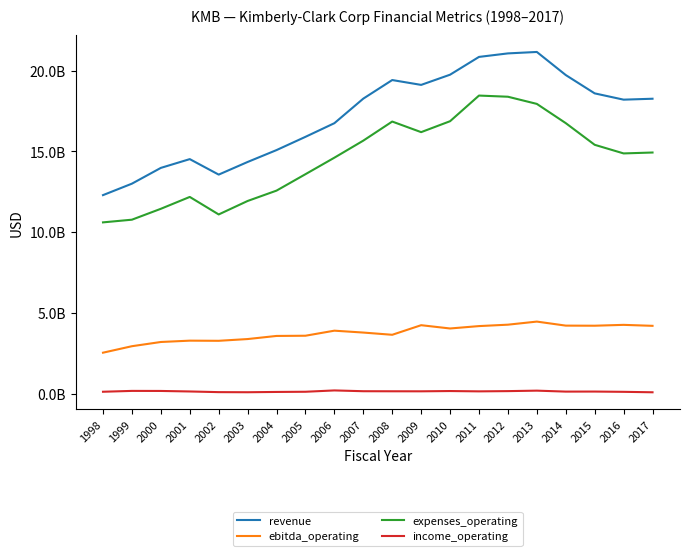

Does the chart display data point markers on the line(s)?

No